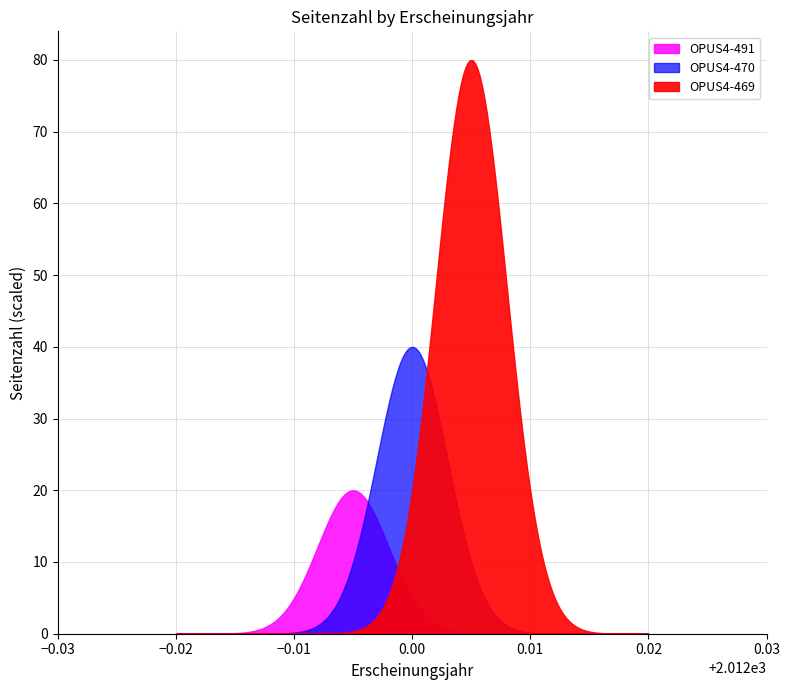

Reading left to right, list all the values displayed in this chart.

OPUS4-491=1	OPUS4-470=2	OPUS4-469=4